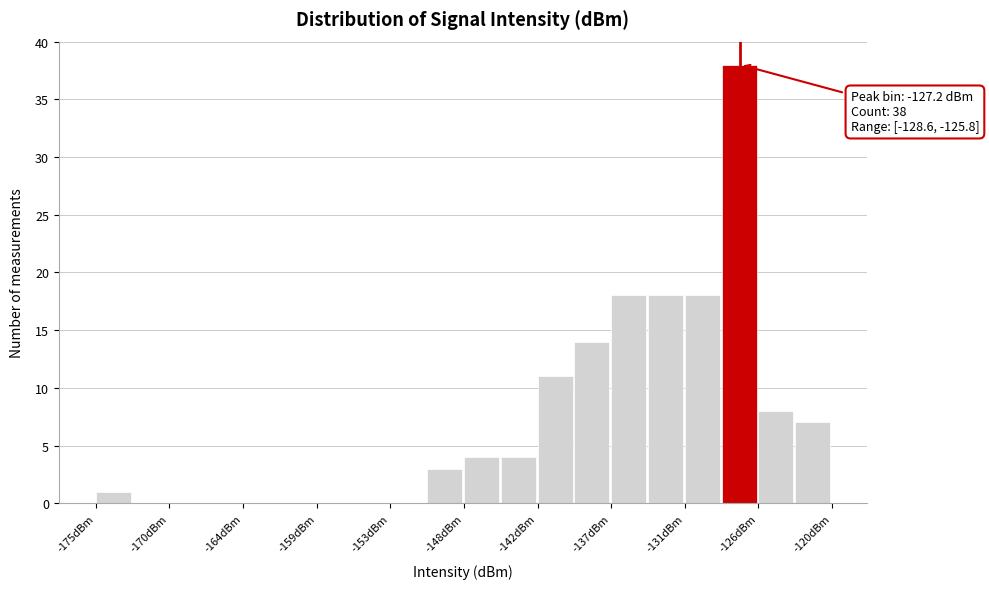

Read against the x-axis, roughly where is the centre of the tallest bar?

-127